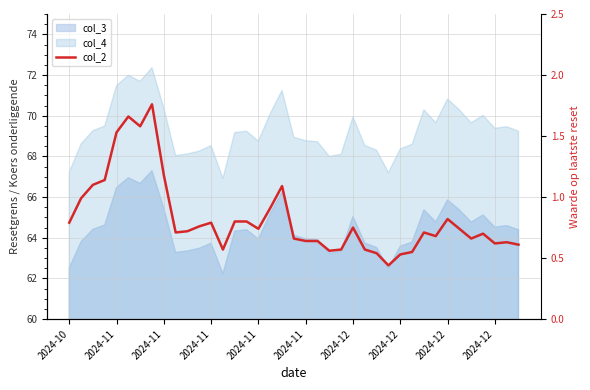

What is the average value?

0.8